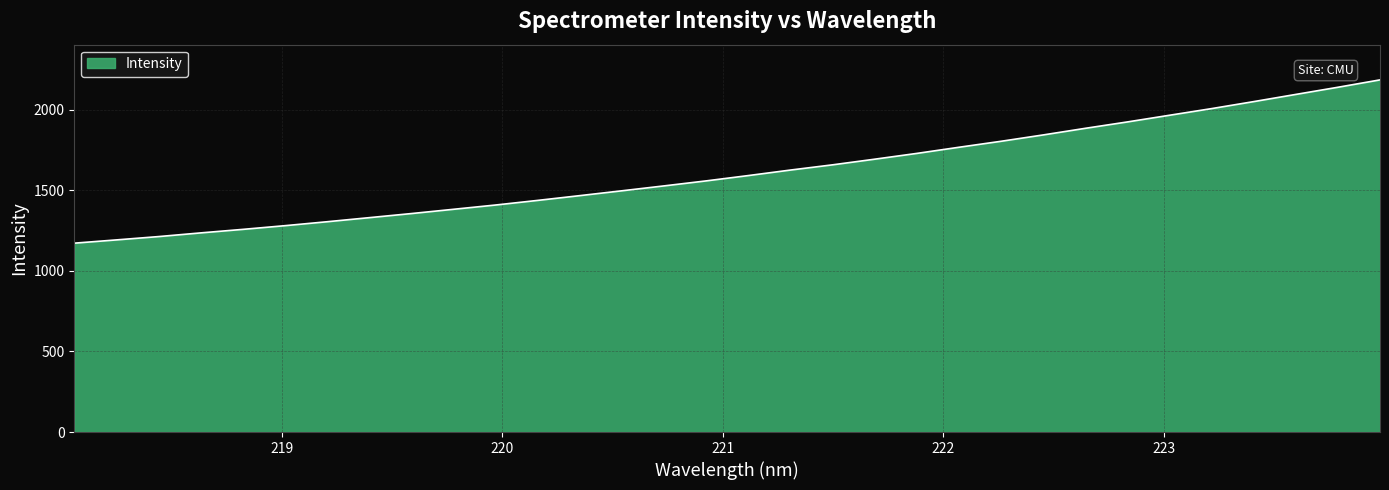

Does the chart display data point markers on the line(s)?

No